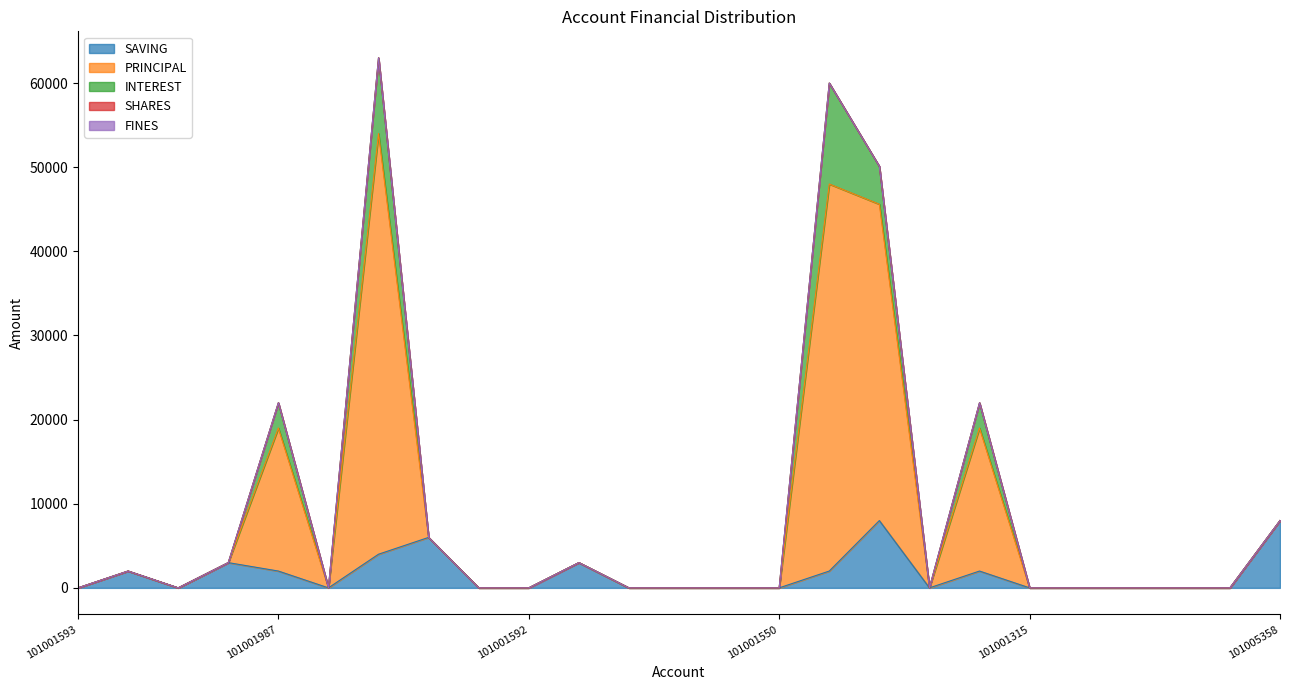

Which category has the lowest value in the SHARES series?

101001593